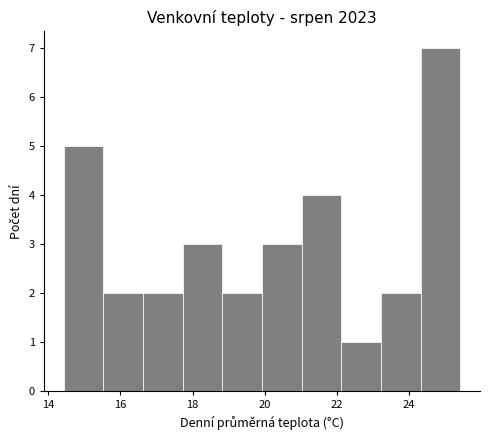

Reading left to right, list every bar in this chart as the range it spans on the x-axis followed by its height. Neither the bar edges nor the heights are printed on the chart, so give them approximately, as read against the axes.

14.4 to 15.6: 5
15.6 to 16.6: 2
16.6 to 17.8: 2
17.8 to 18.8: 3
18.8 to 20.0: 2
20.0 to 21.0: 3
21.0 to 22.2: 4
22.2 to 23.2: 1
23.2 to 24.4: 2
24.4 to 25.4: 7